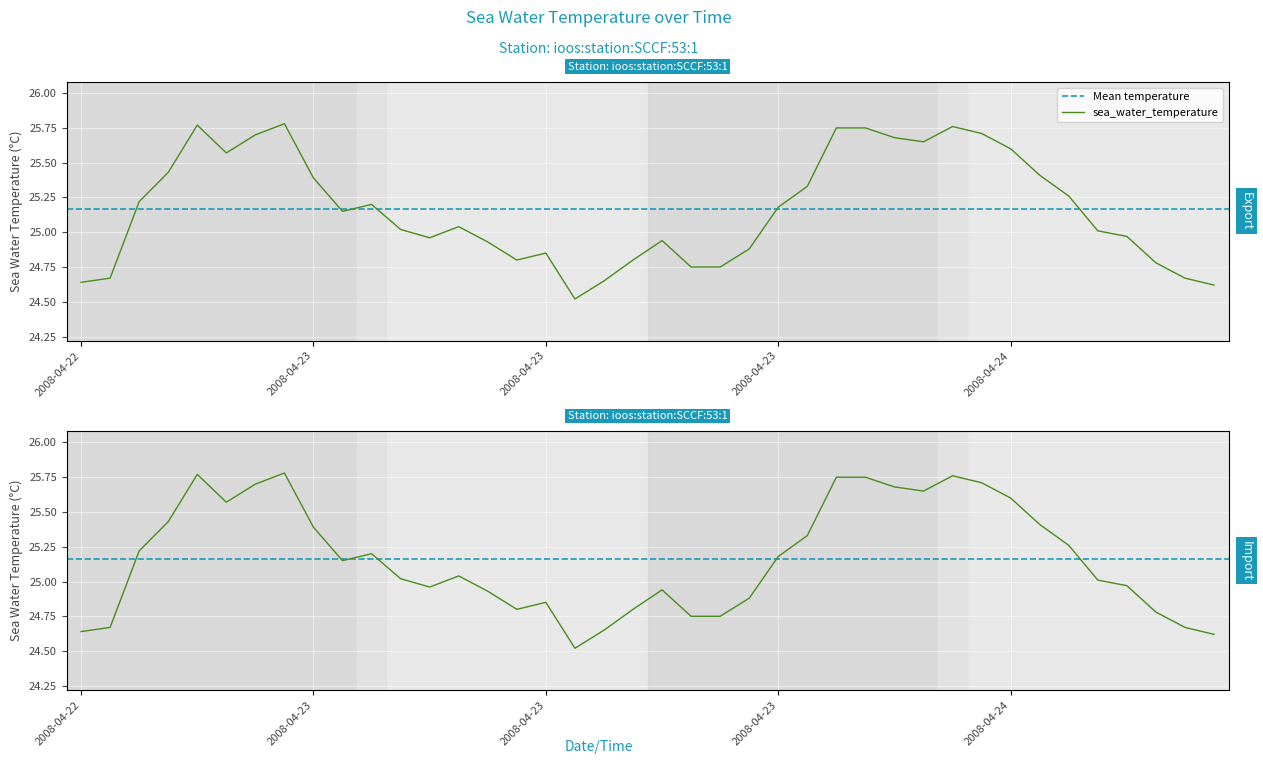

How many points are higher than both their immediate neighbors (excluding endpoints)?

7